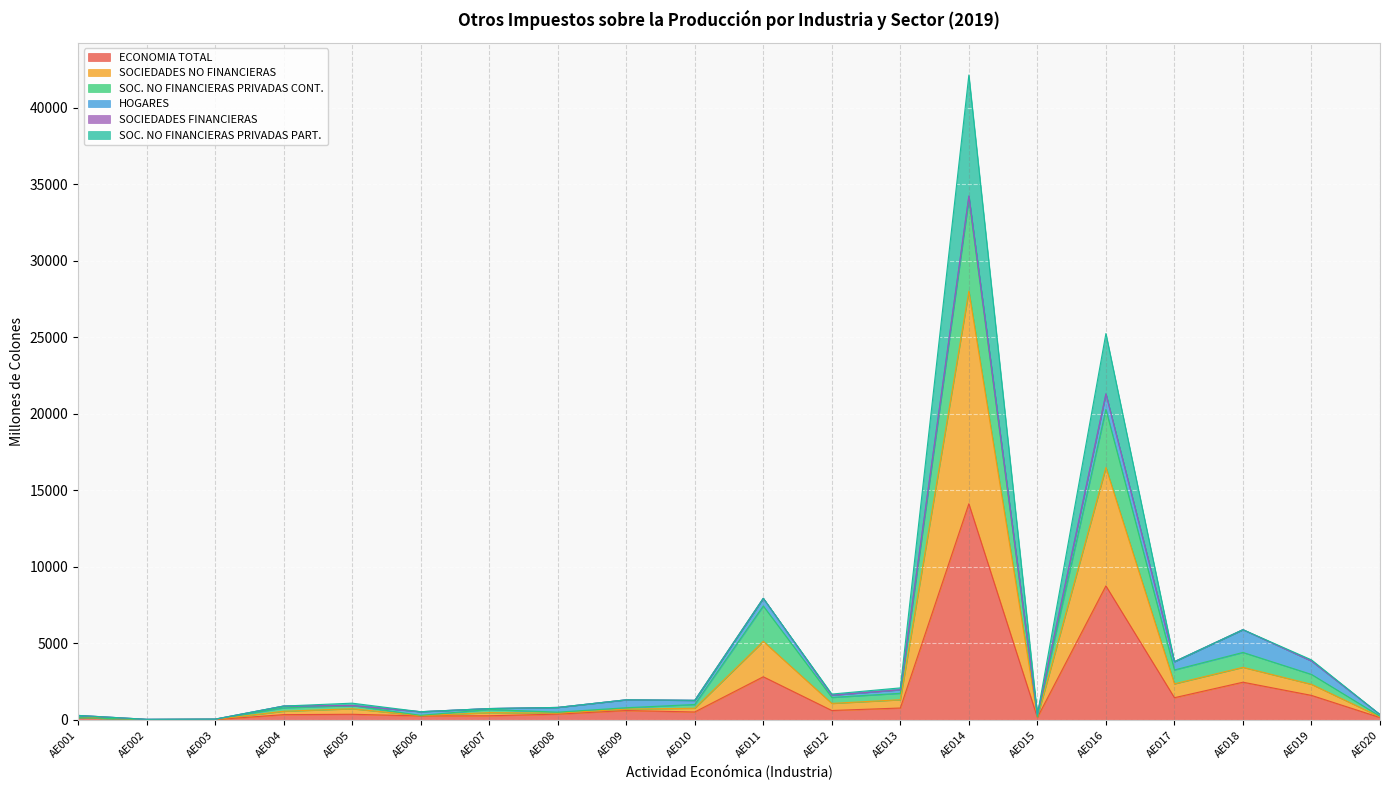

True or false: SOCIEDADES NO FINANCIERAS and ECONOMIA TOTAL cross at least once.

False